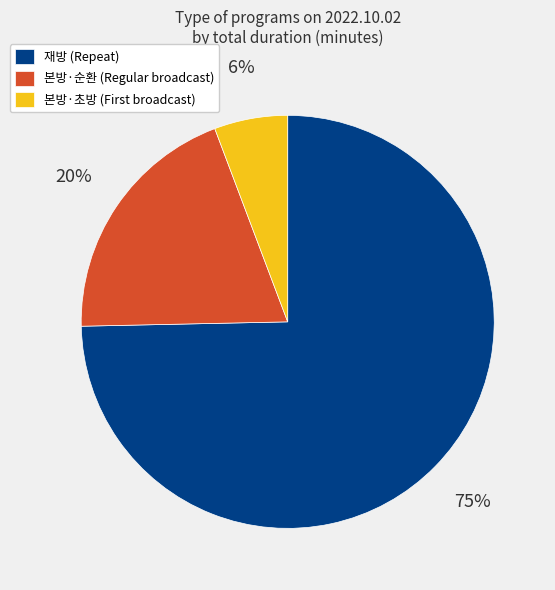

To the nearest percent, what is the average slice percentage?

33%